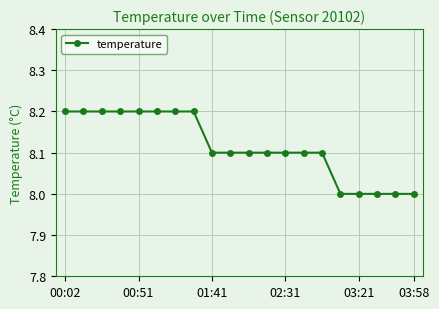

What is the minimum value shown in the chart?

8.0